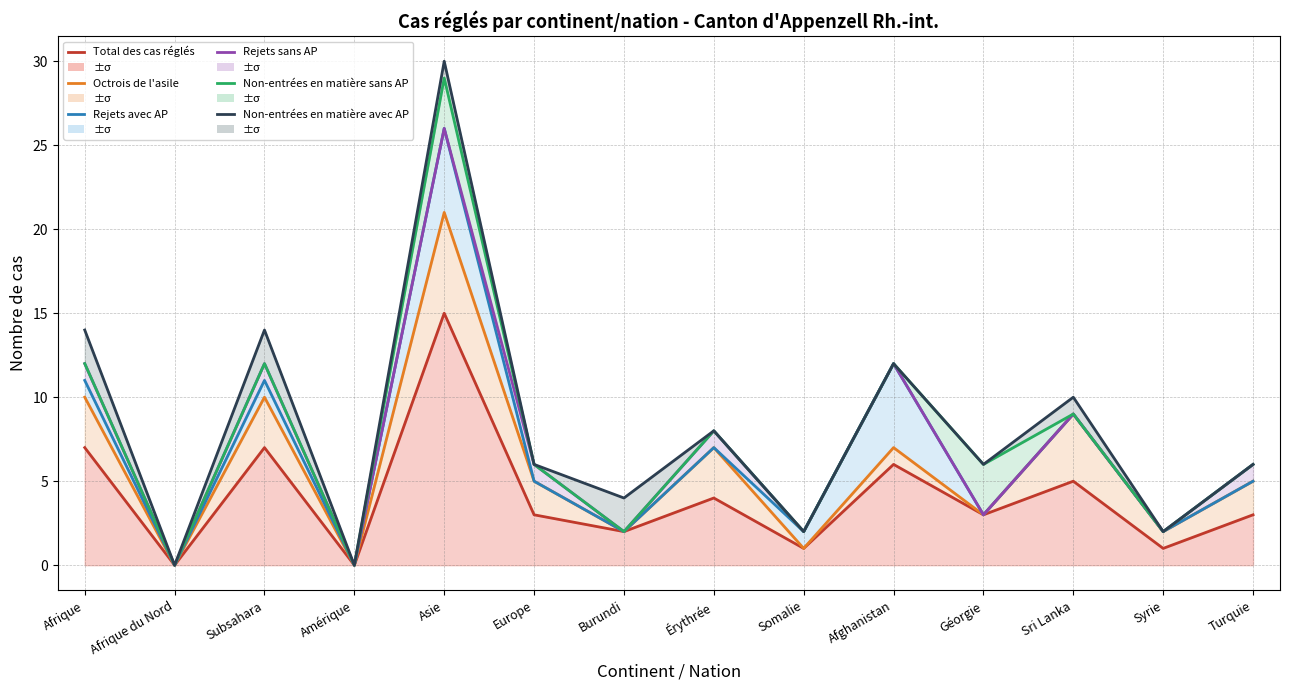

Does the chart display data point markers on the line(s)?

No